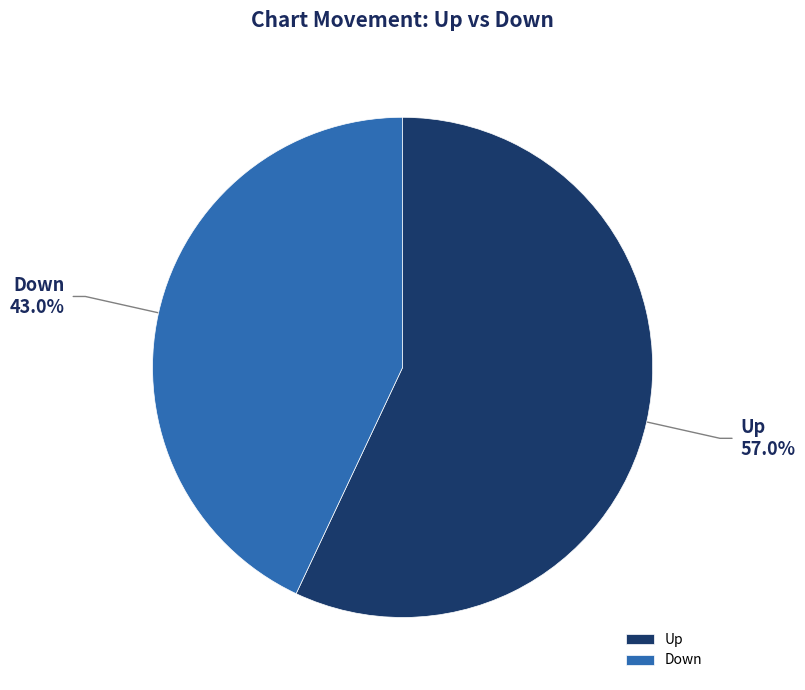

Approximately how many times larger is the value at Down compared to Up?

0.8